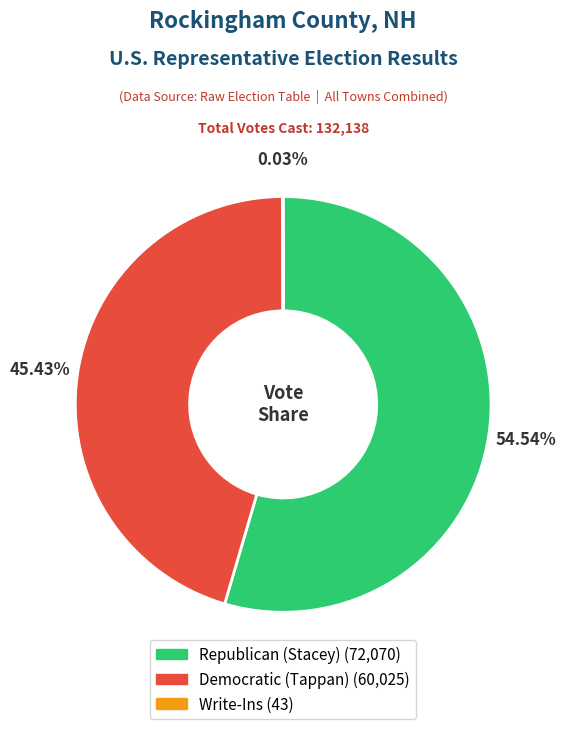

Combined, do Democratic (Tappan) and Republican (Stacey) account for over 50%?

Yes